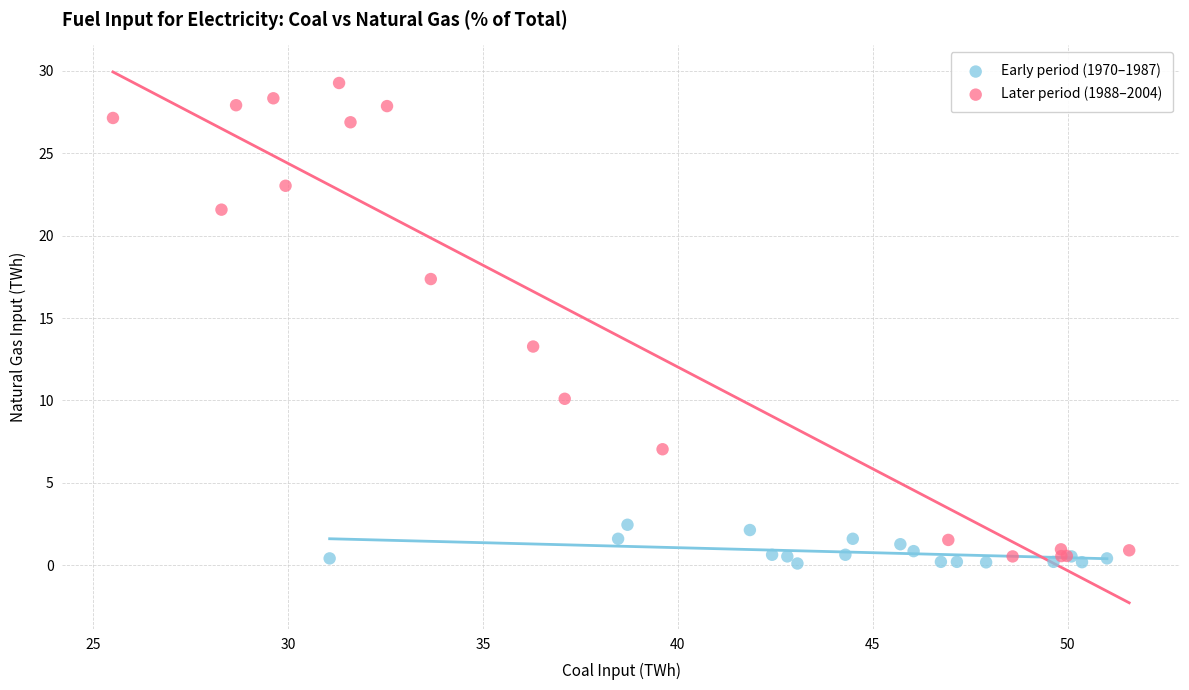

Which series reaches the minimum Y coordinate?

Early period (1970–1987)